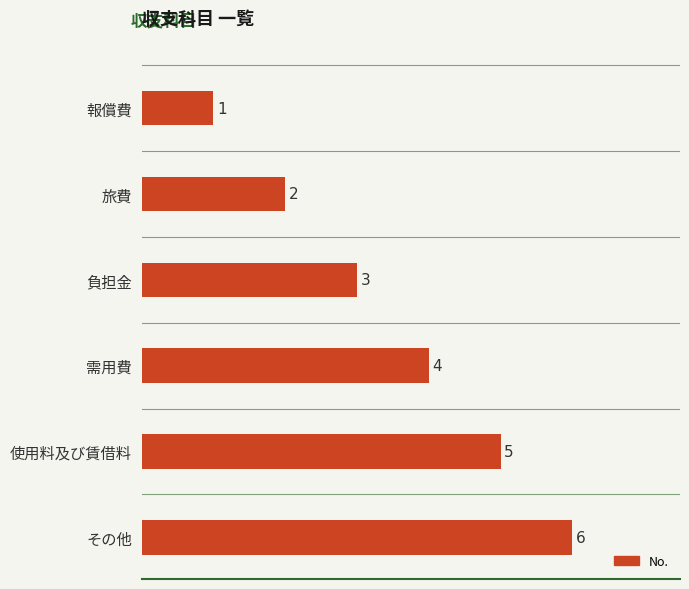

What is the difference between the maximum and minimum values?

5